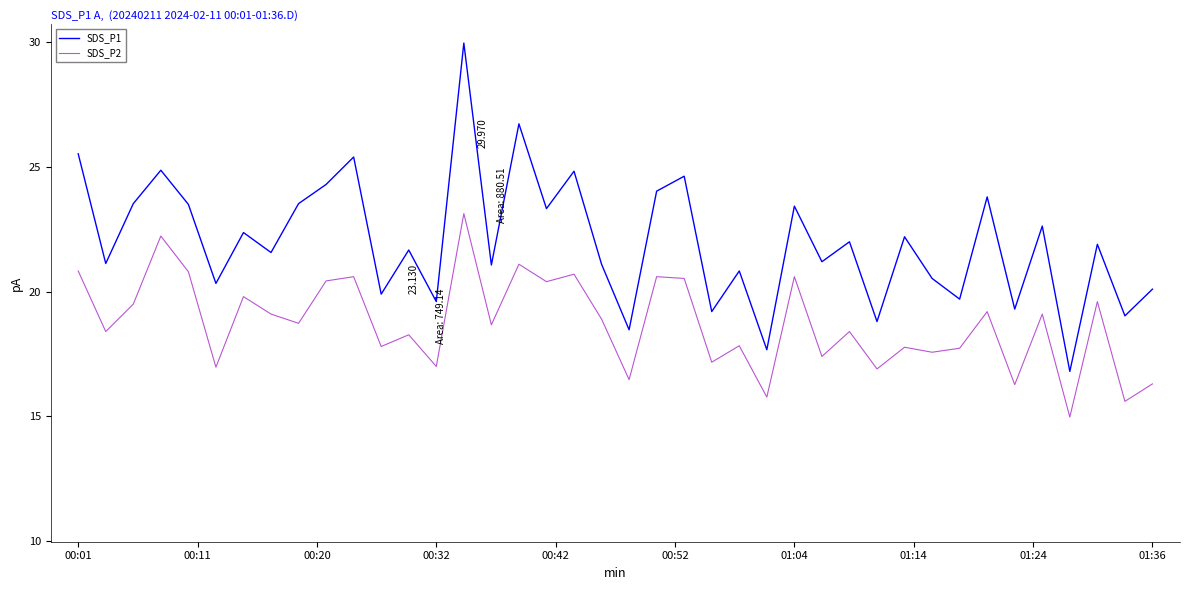

True or false: SDS_P2 and SDS_P1 intersect in this chart.

False